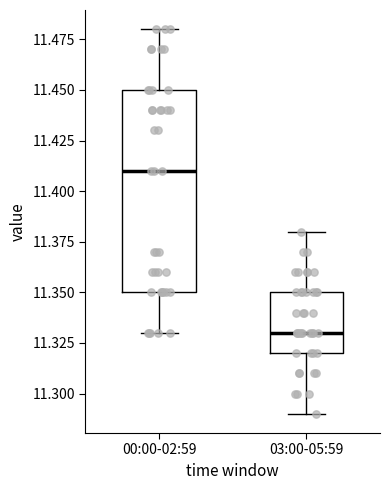

Which box's median line is the lowest?

03:00-05:59